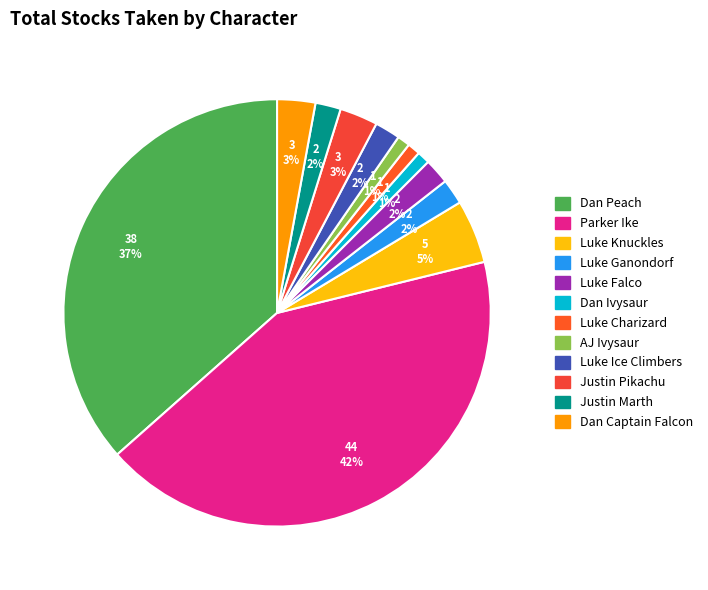

What percentage is the Luke Knuckles slice, to the nearest percent?

5%